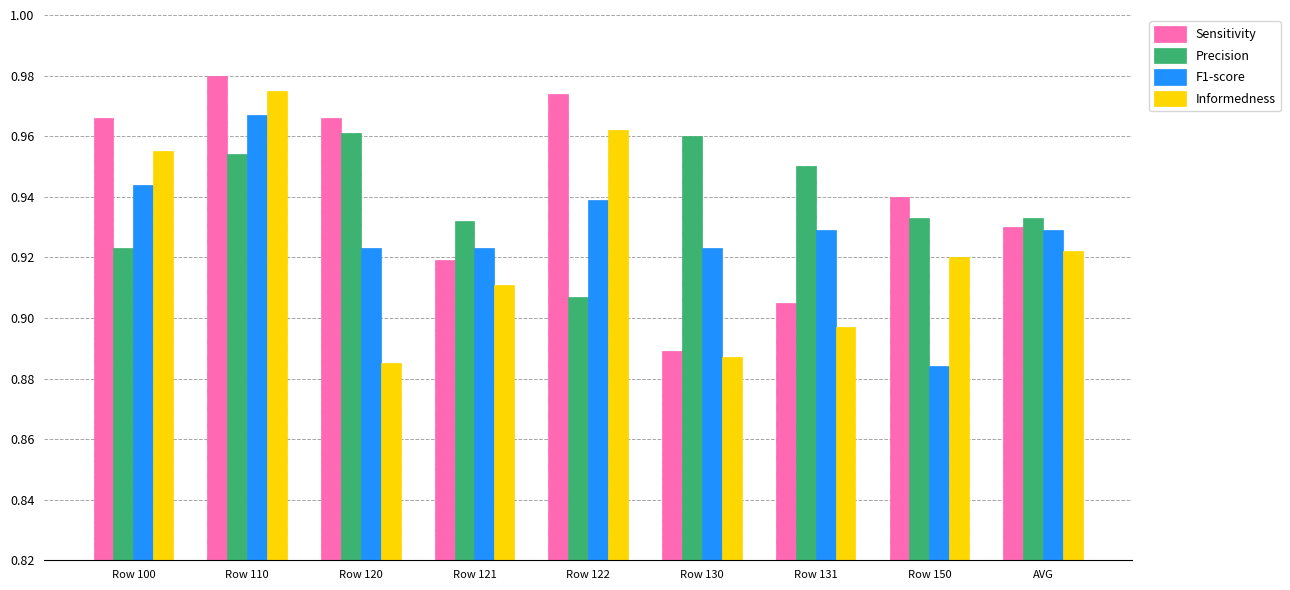

How many Informedness values are between 0 and 1?

9